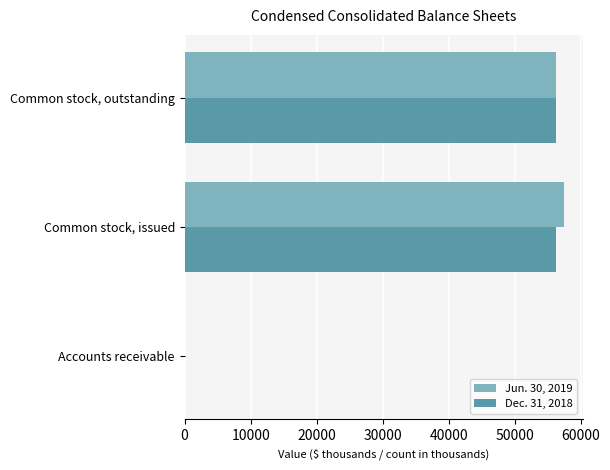

Is the value of Dec. 31, 2018 at Common stock, issued greater than the value of Jun. 30, 2019 at Accounts receivable?

Yes